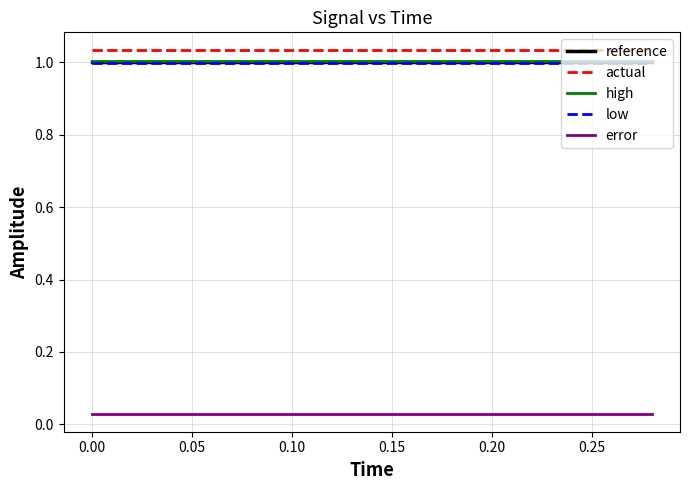

True or false: high and error intersect in this chart.

False